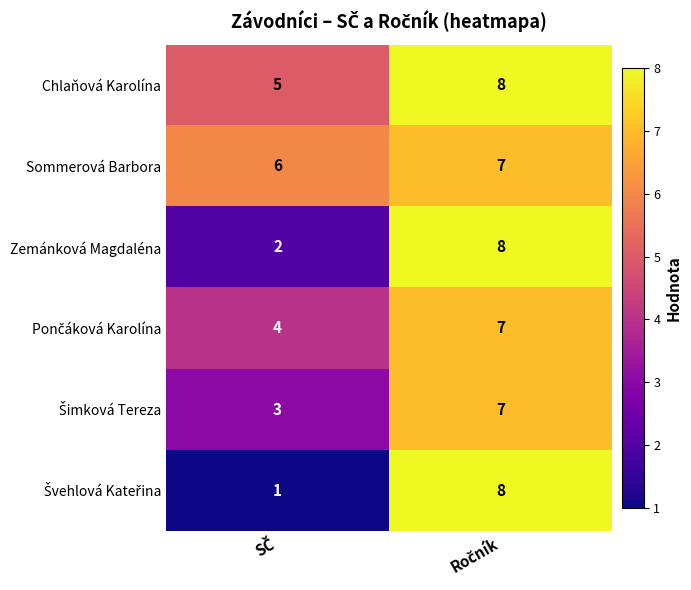

How many data points does each series have?

2